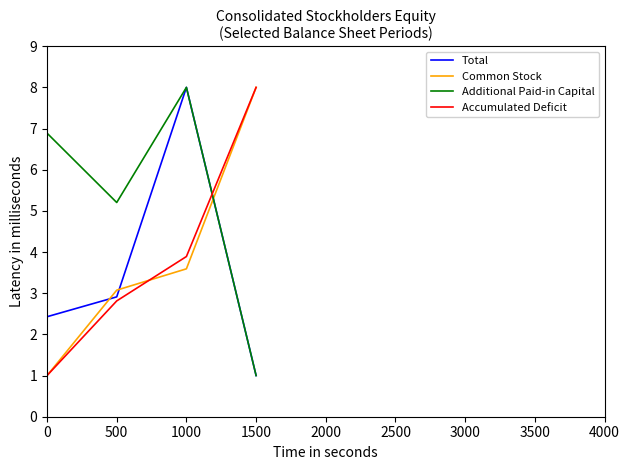

At which label does Additional Paid-in Capital reach its minimum?

1500